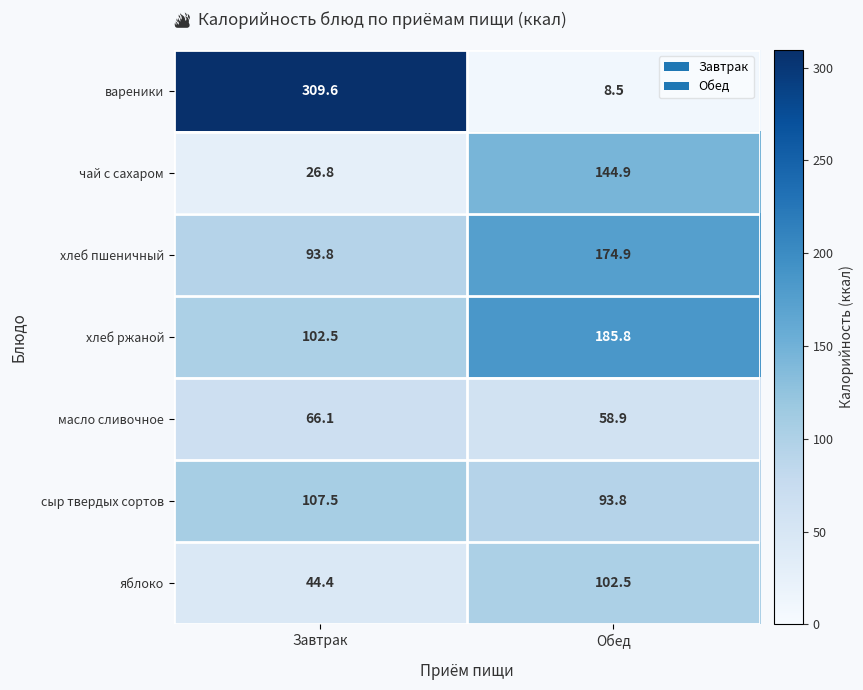

Where does the вареники series first go above 309?

Завтрак